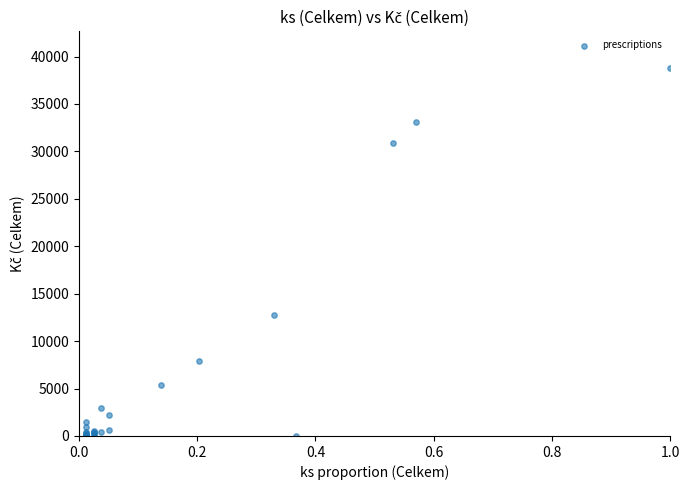

What Y value in the scatter plot is closest to 19390?

12763.1